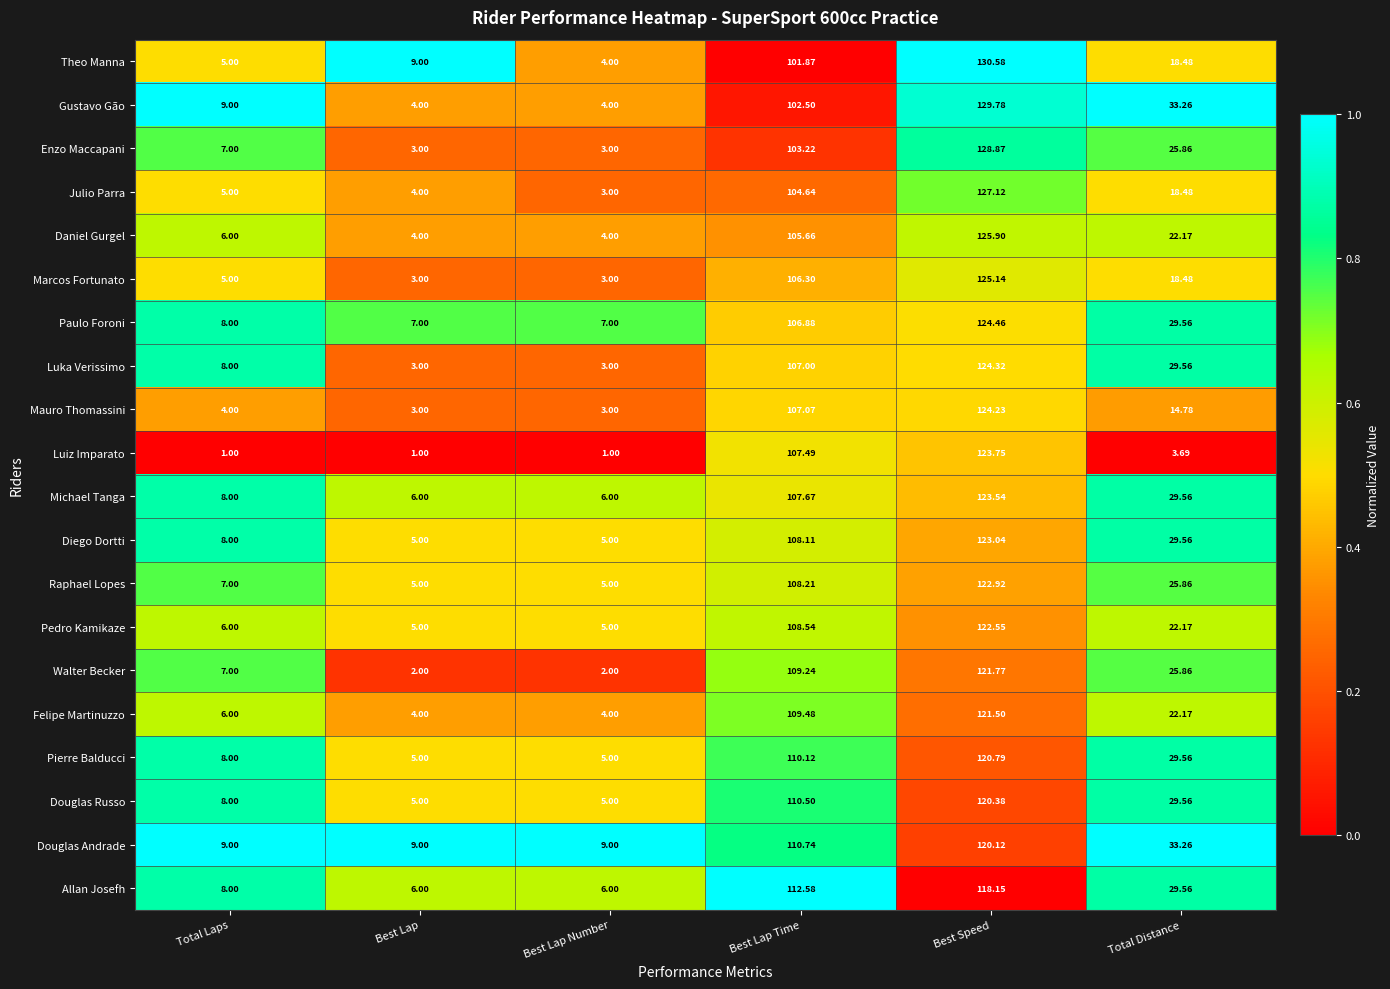

At which label does Pierre Balducci first exceed 29?

Best Lap Time